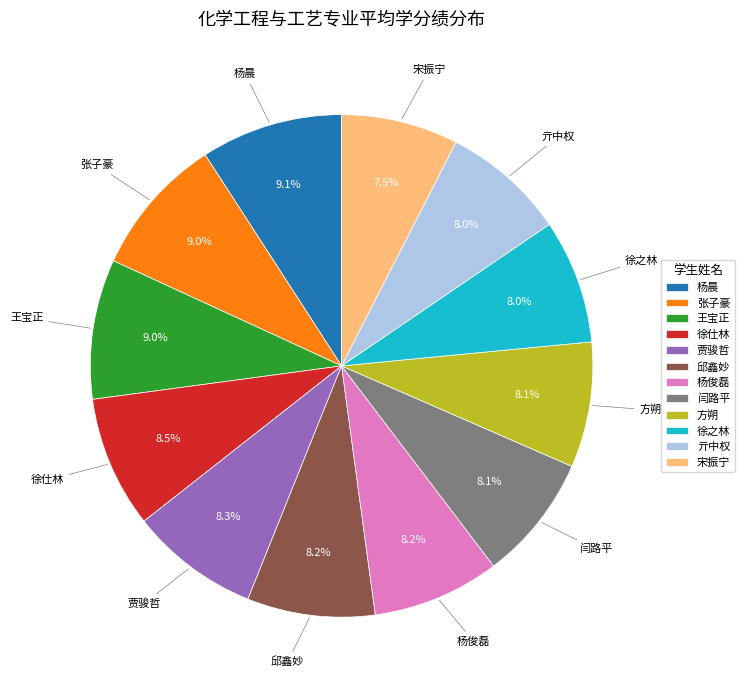

To the nearest percent, what is the combined percentage of 闫路平 and 王宝正?

17%